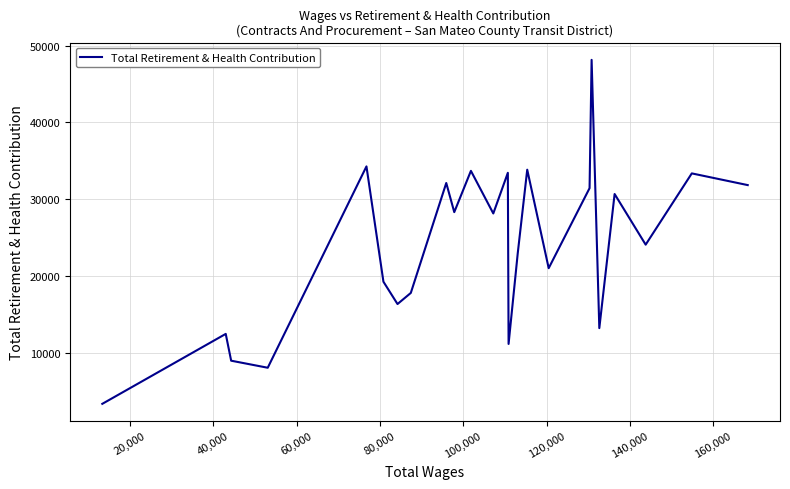

What is the difference between the maximum and minimum values?

44833